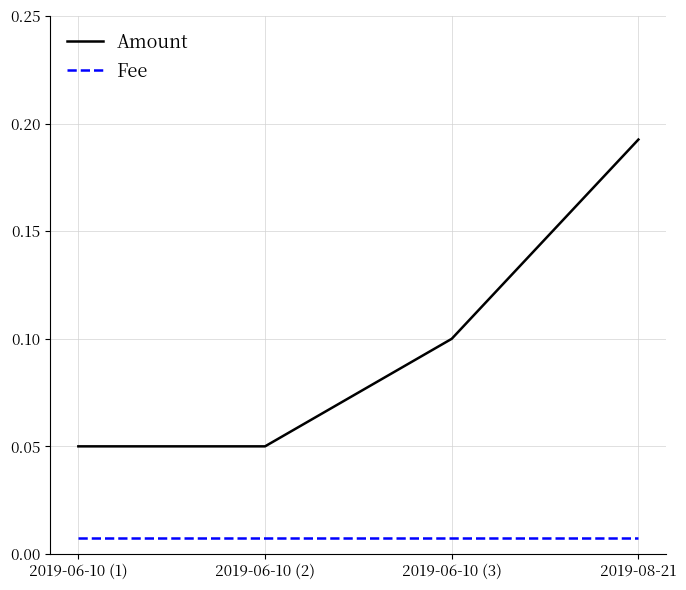

Which series has the largest total across all categories?

Amount